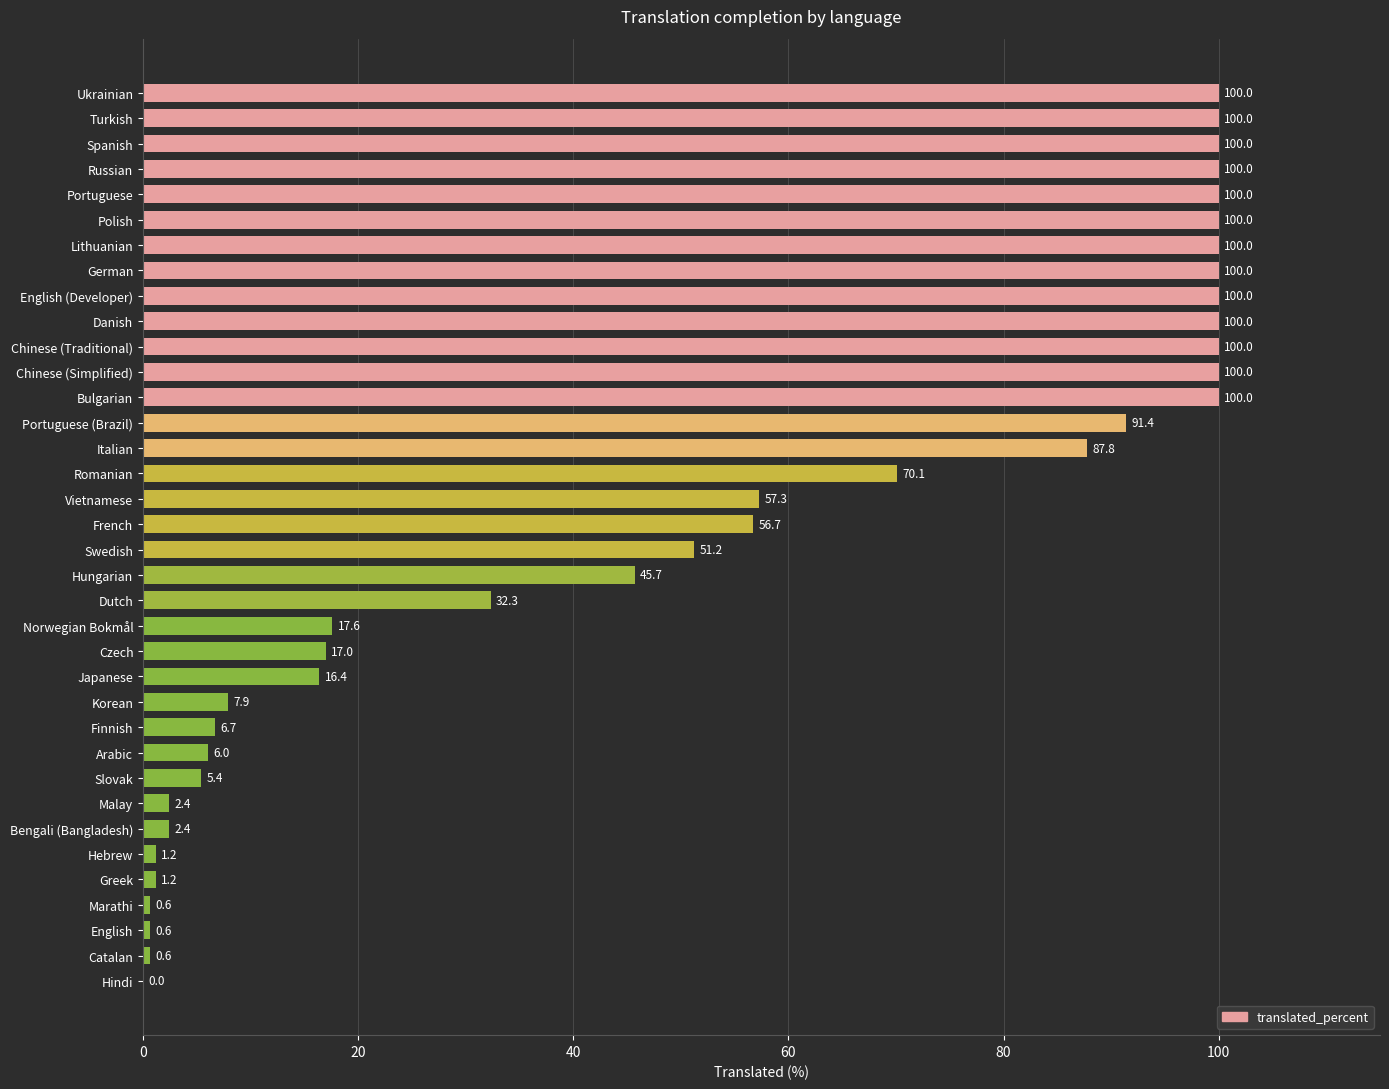

What is the greatest value displayed?

100.0